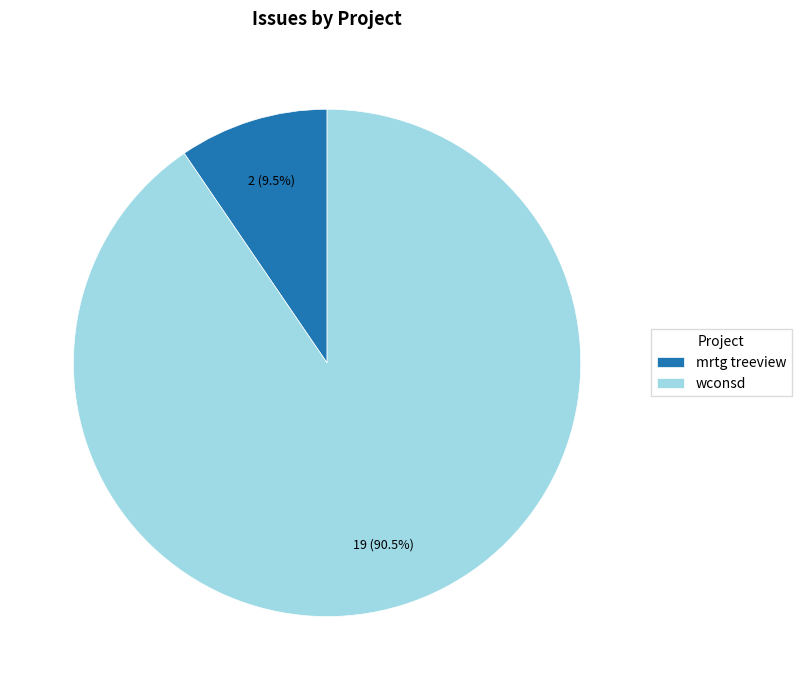

How many segments does this pie chart have?

2